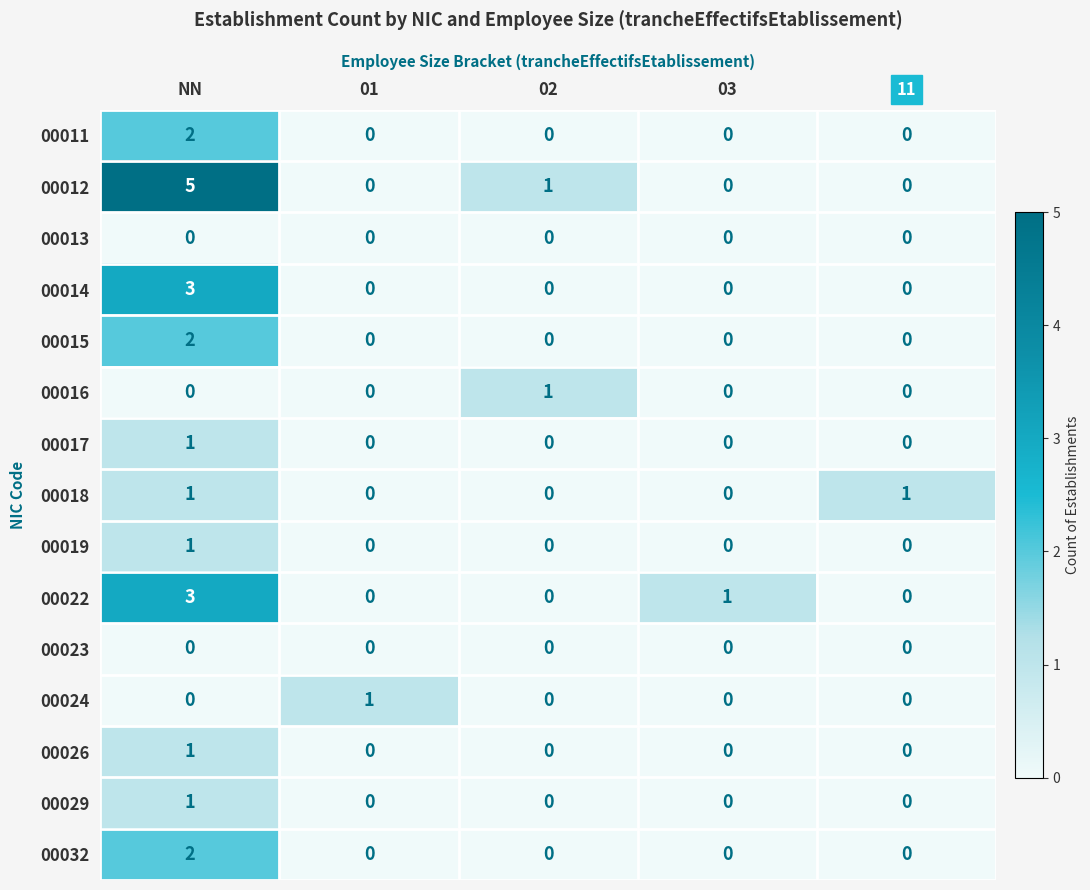

At which category is the sum across all series the highest?

NN